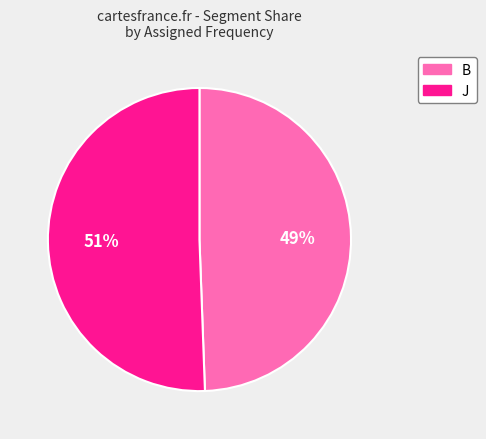

Is it true that B is 49% of the pie?

True